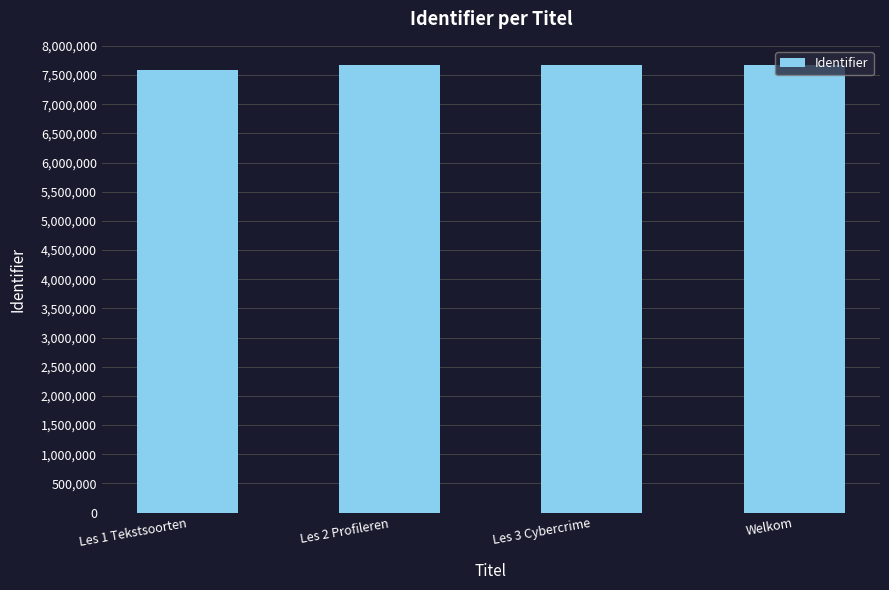

How many values are below 7665801?

2